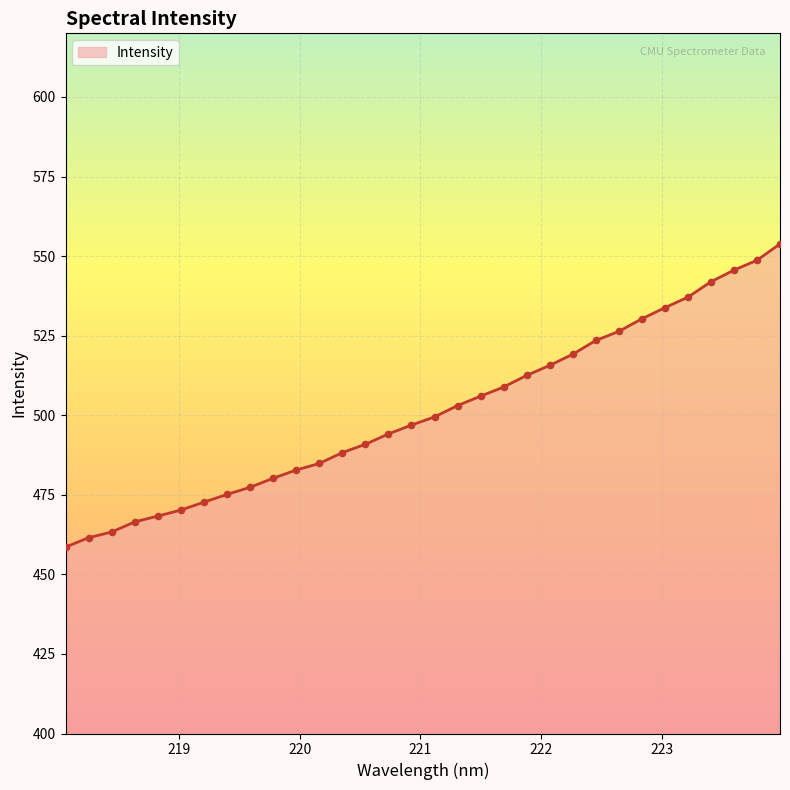

What is the minimum value shown in the chart?

458.6